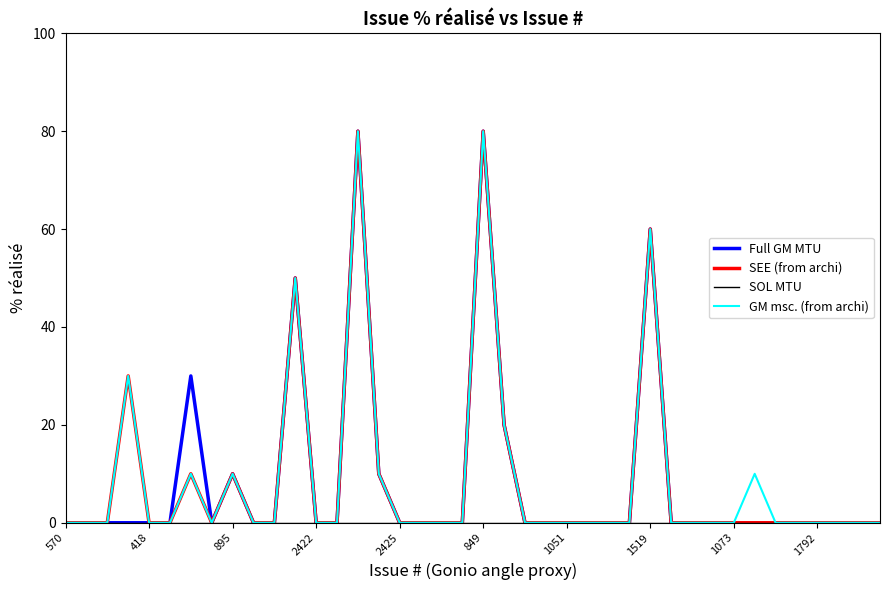

What is the difference between the maximum and minimum values in the GM msc. (from archi) series?

80